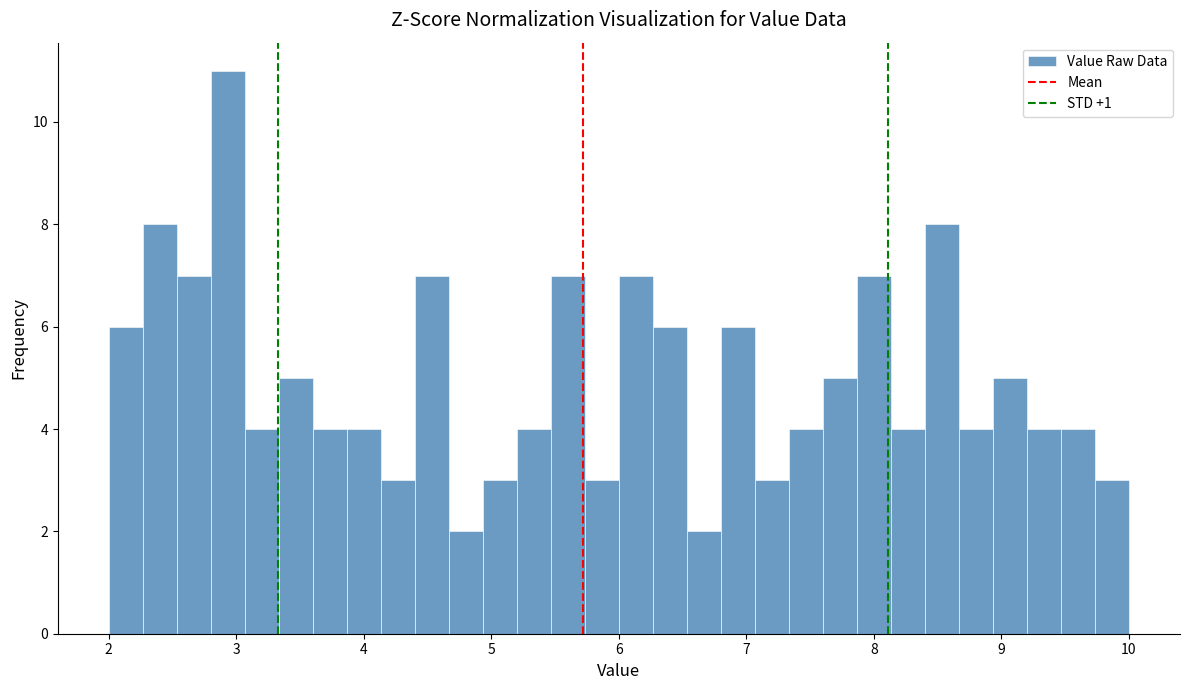

Read against the x-axis, roughly where is the centre of the tallest bar?

2.9